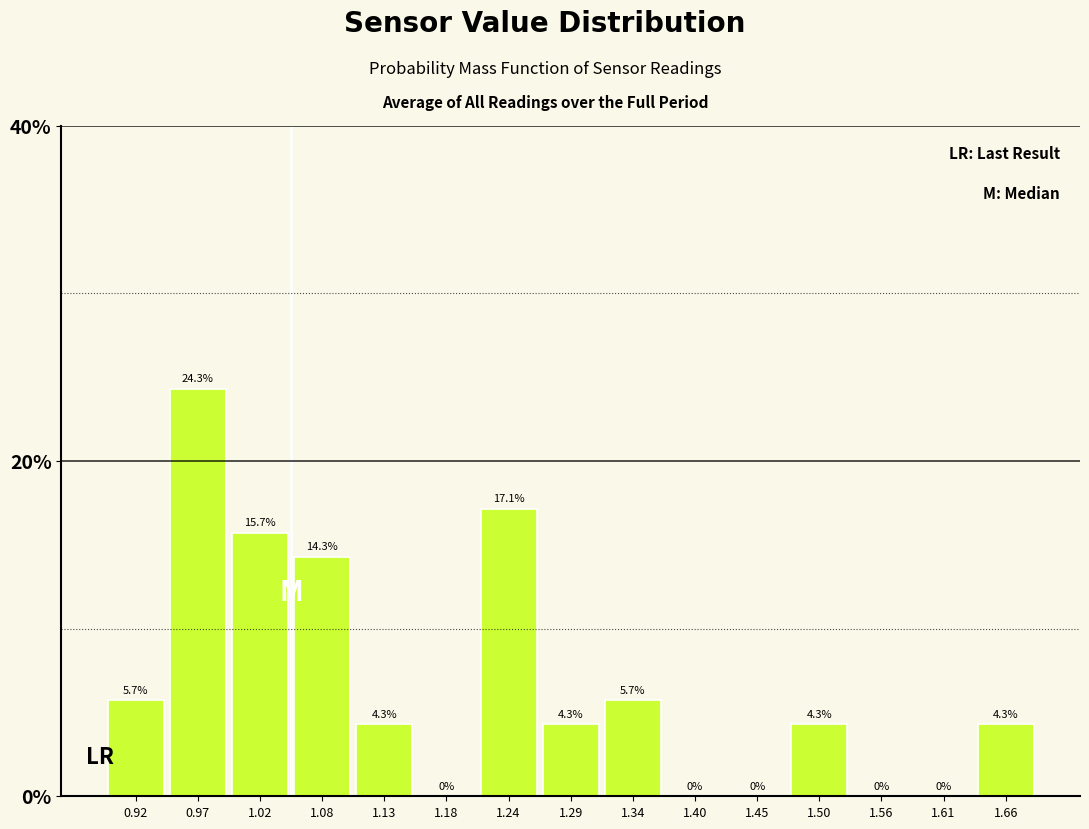

Reading left to right, transcribe this chart: for each bar, give the range it covers on the x-axis and its height. The bar edges are not printed on the chart, so give them approximately, as read against the axis.

0.89 to 0.94: 5.7
0.94 to 1.00: 24.3
1.00 to 1.05: 15.7
1.05 to 1.10: 14.3
1.10 to 1.16: 4.3
1.16 to 1.21: 0.0
1.21 to 1.26: 17.1
1.26 to 1.32: 4.3
1.32 to 1.37: 5.7
1.37 to 1.42: 0.0
1.42 to 1.48: 0.0
1.48 to 1.53: 4.3
1.53 to 1.58: 0.0
1.58 to 1.64: 0.0
1.64 to 1.69: 4.3